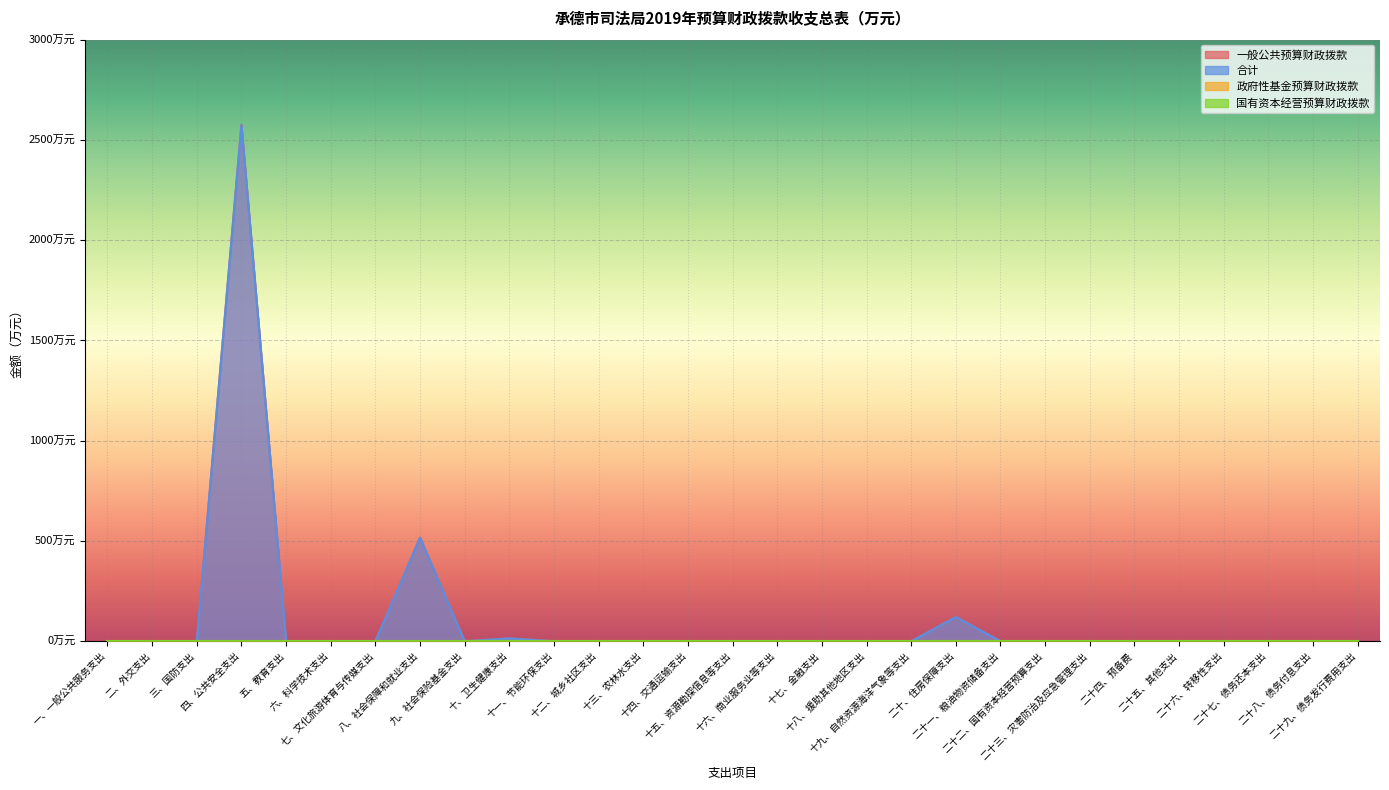

At how many categories does at least one series exceed 243?

2